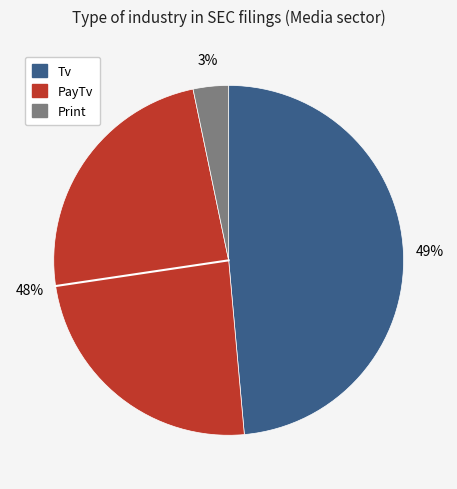

Do Tv and Print together represent more than half of the pie?

Yes